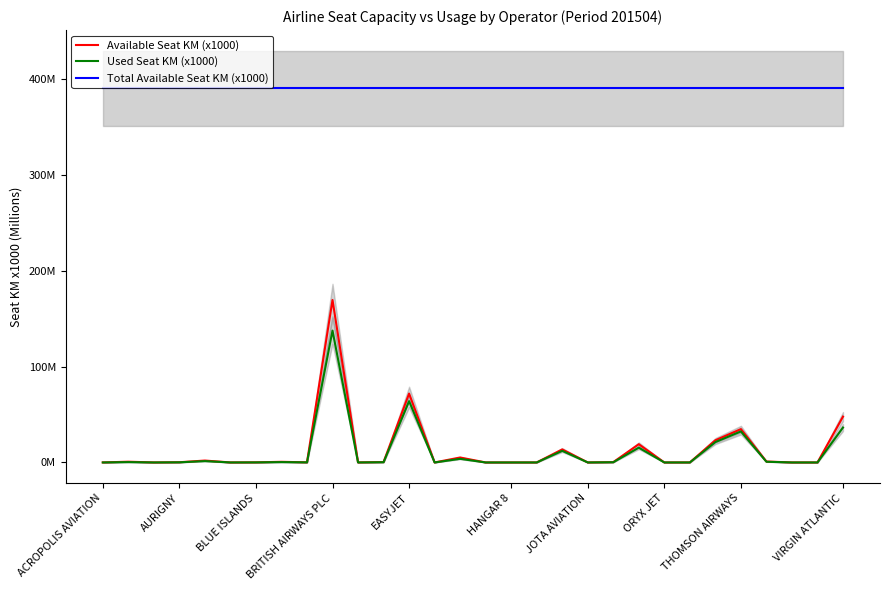

True or false: Used Seat KM (x1000) and Total Available Seat KM (x1000) cross at least once.

False